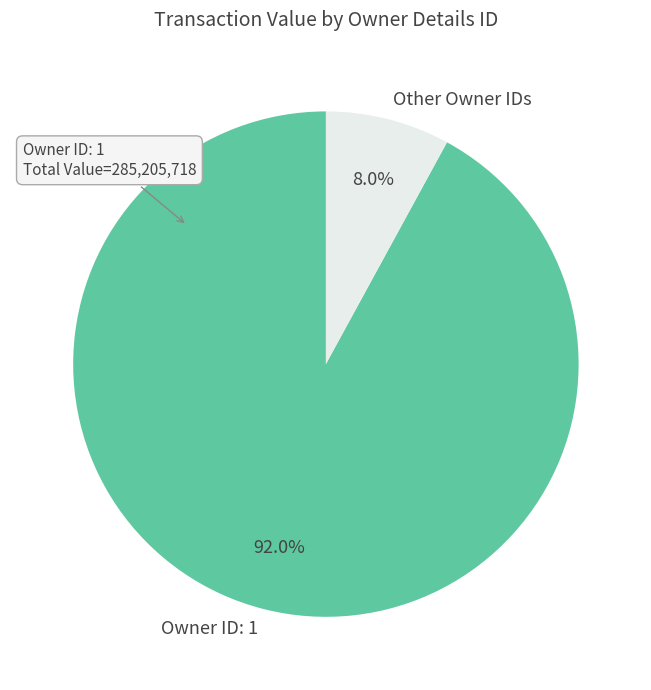

What portion of the pie excludes Other Owner IDs?

92.0%